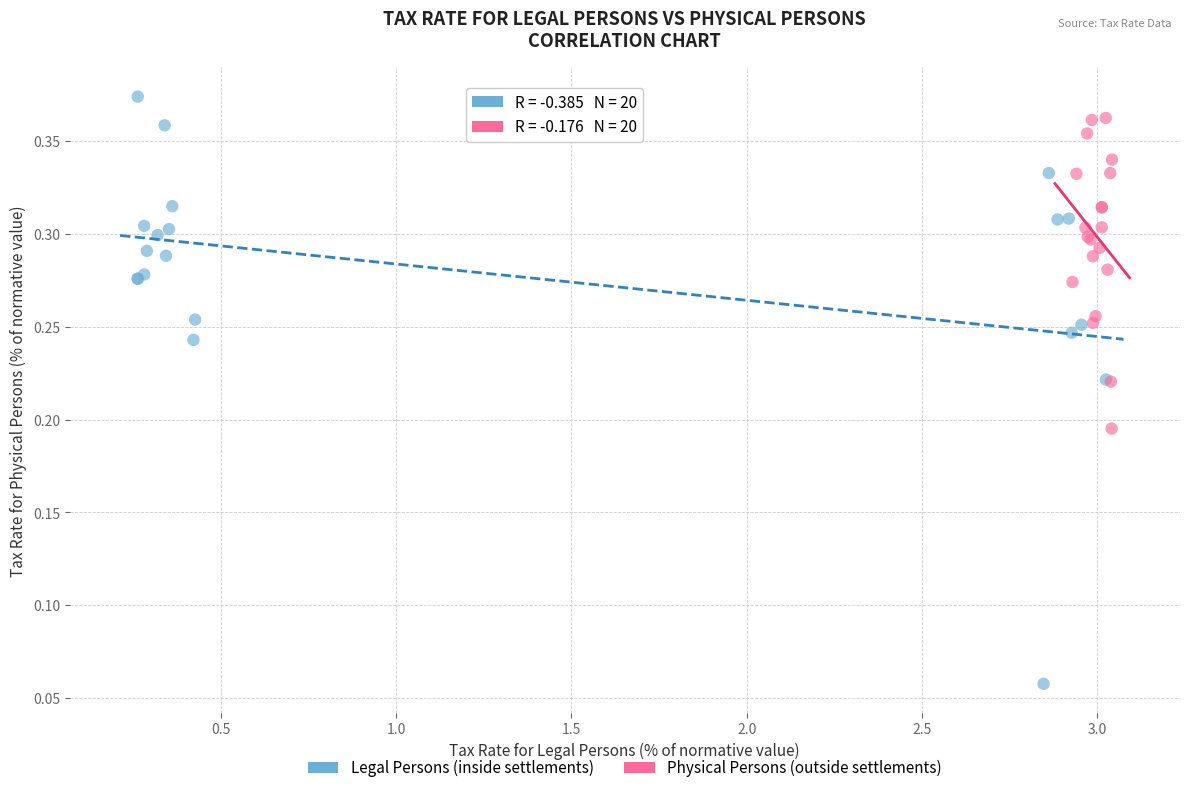

Which series contains the lowest Y value?

Legal Persons (inside settlements)